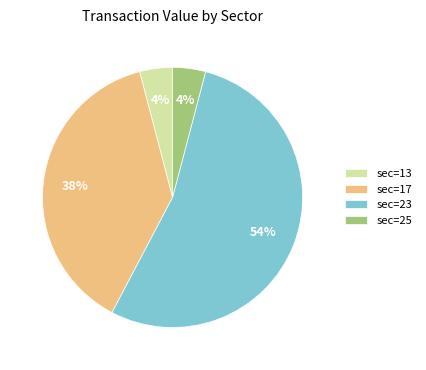

To the nearest percent, what is the difference between the largest and smallest slice percentages?

50%